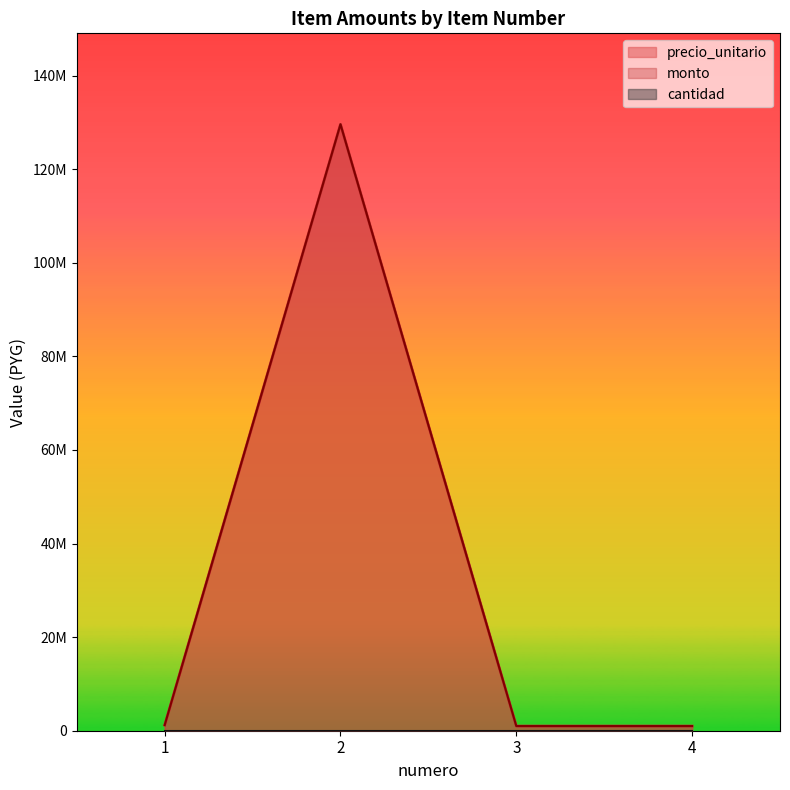

What is the value of the precio_unitario point at the 4th from the left?

1000000